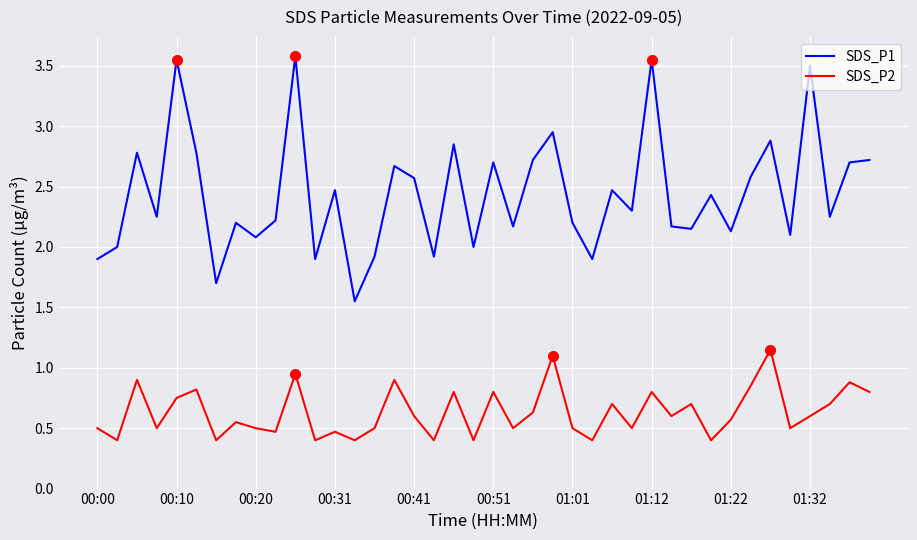

What is the greatest value displayed?

3.6